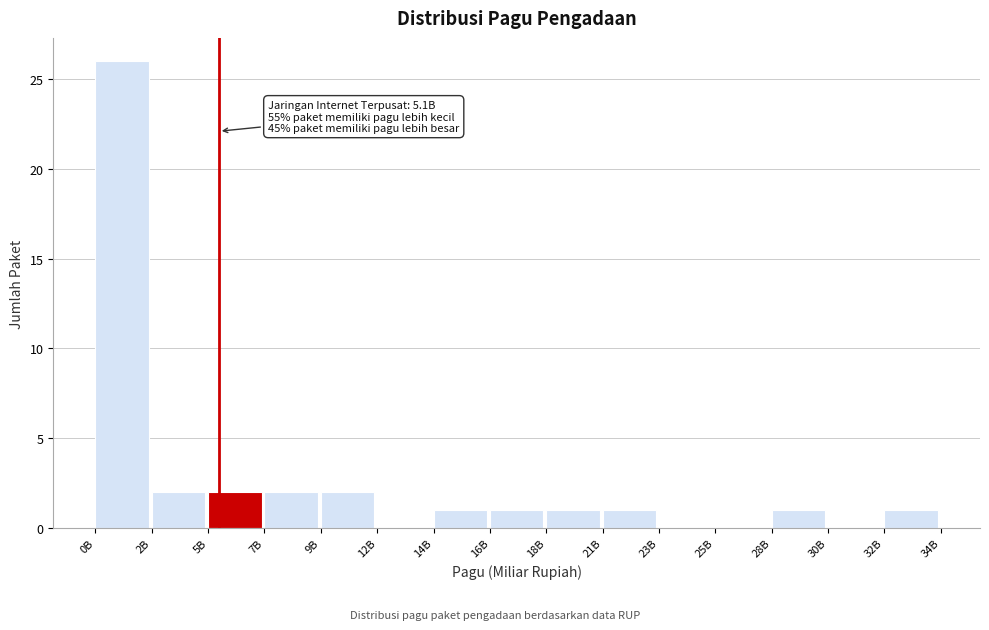

Reading left to right, transcribe all the data shown in this chart.

0B=26	2B=2	5B=2	7B=2	9B=2	12B=0	14B=1	16B=1	18B=1	21B=1	23B=0	25B=0	28B=1	30B=0	32B=1